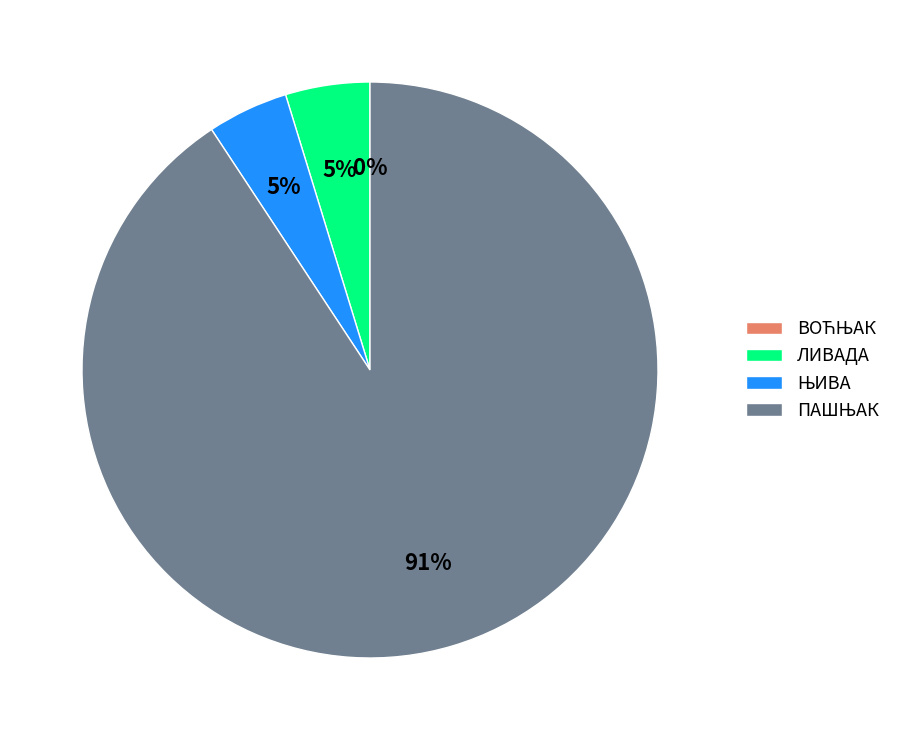

Does any single category account for the majority?

Yes